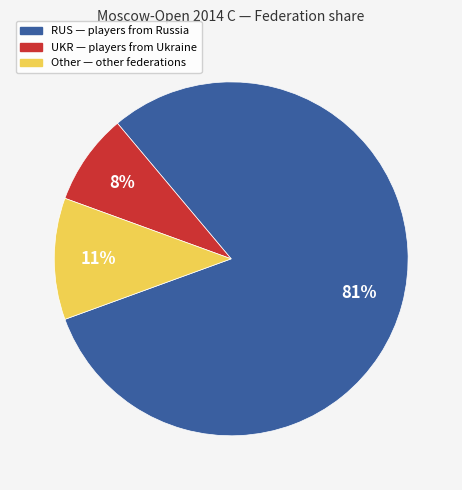

Does RUS account for over 50% of the chart?

Yes